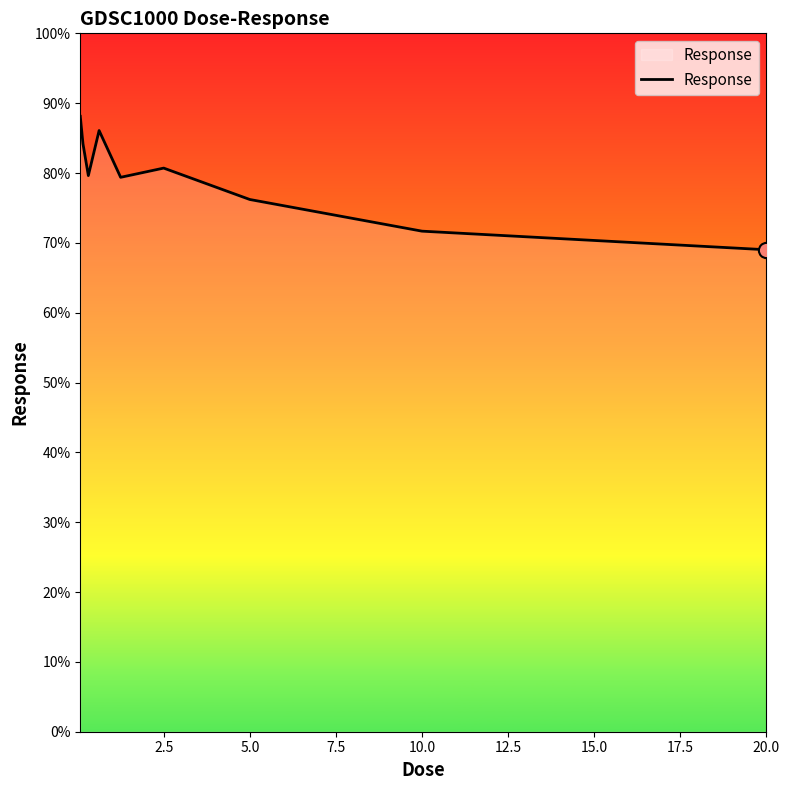

What is the smallest value displayed?

69.0